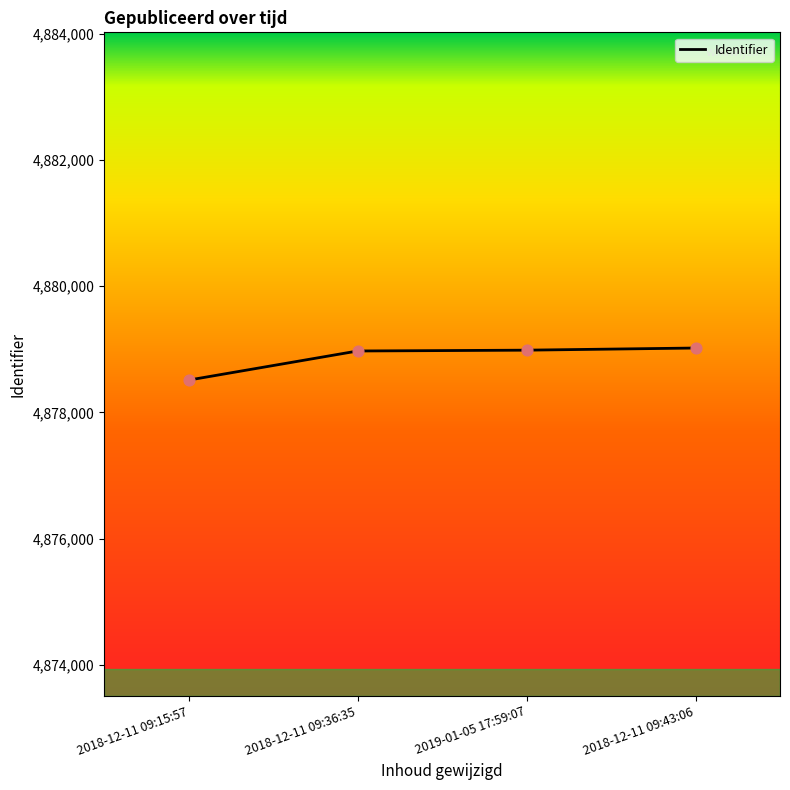

Approximately how many times larger is the value at 2018-12-11 09:15:57 compared to 2018-12-11 09:43:06?

1.0